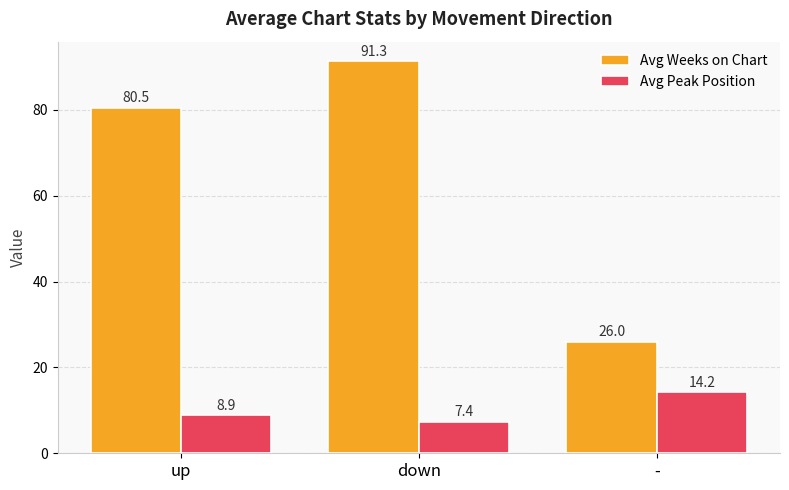

The Avg Peak Position series shows 7.4 at down. True or false?

True